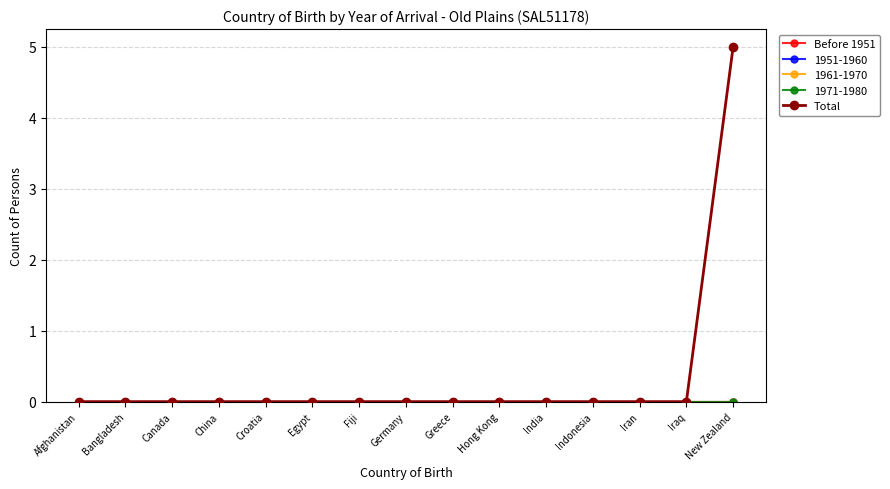

True or false: Before 1951 has a value of 0 at Iraq.

True